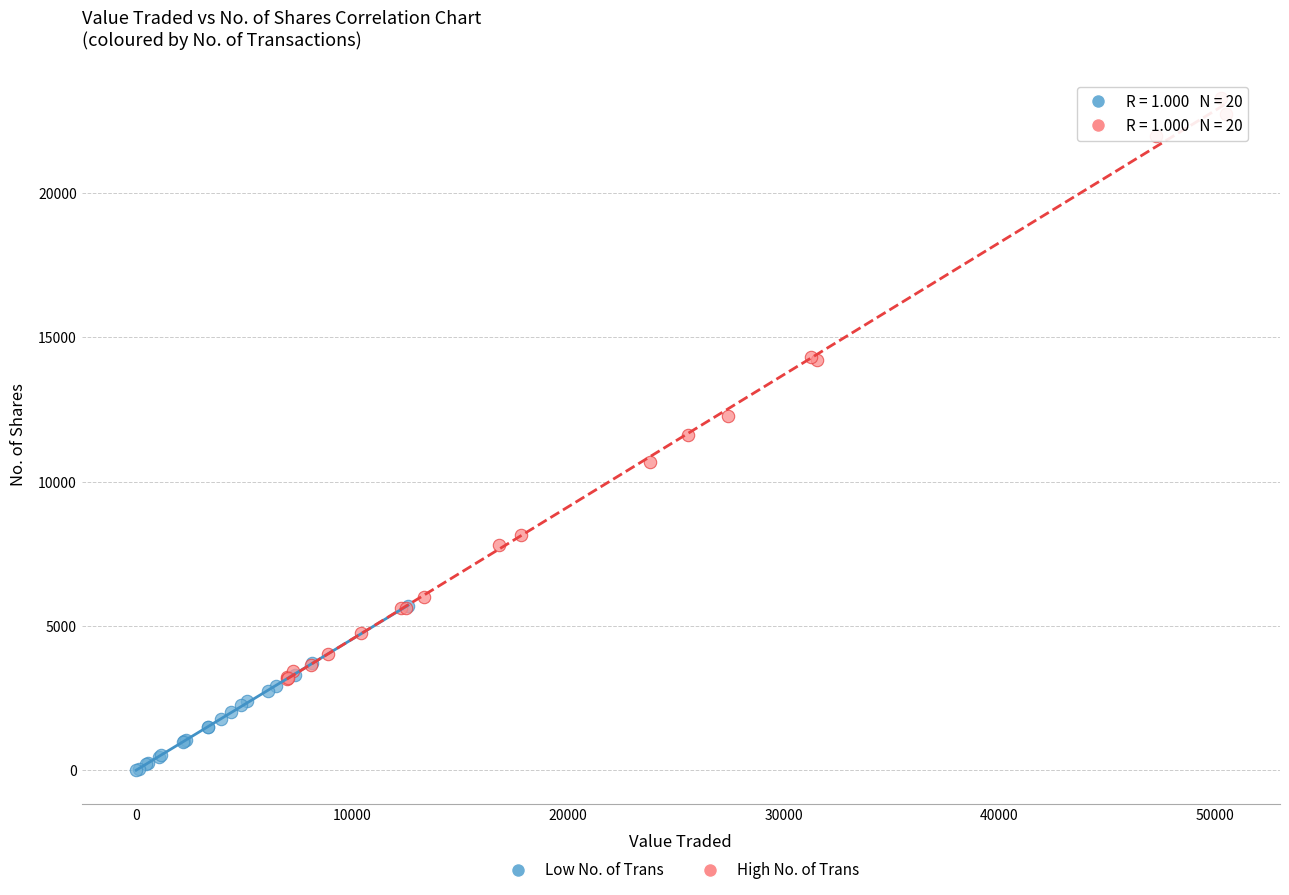

Which series reaches the minimum Y coordinate?

Low No. of Trans